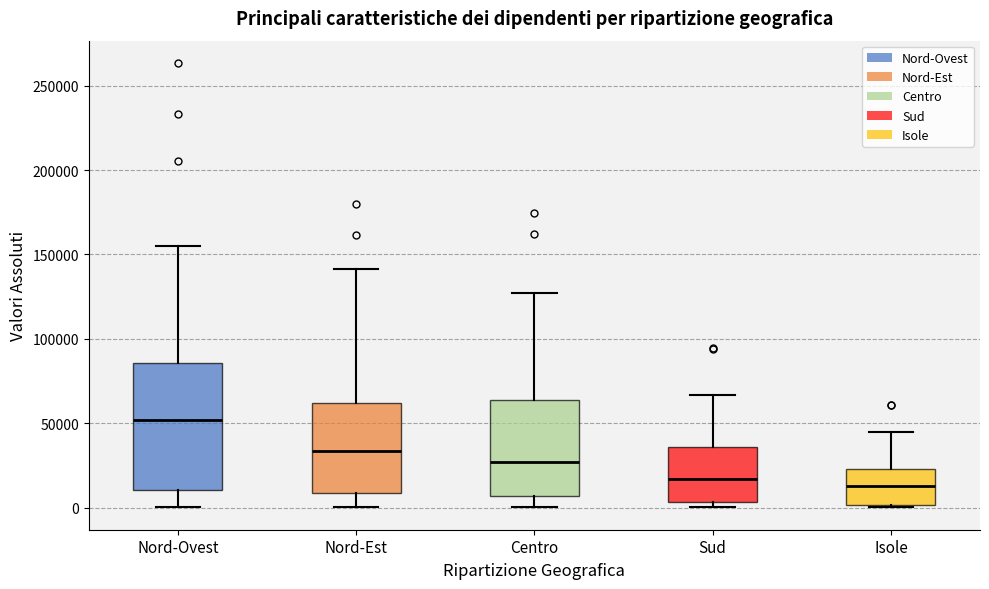

Reading left to right, transcribe this box plot: for each box, give where its median line is, the range the box spans, and where its two whiskers end, as read against the y-axis. The values are not printed on the chart, so give them approximately, as read against the axis.

Nord-Ovest: median 50000, box 10000 to 85000, whiskers 0 to 155000
Nord-Est: median 35000, box 10000 to 60000, whiskers 0 to 140000
Centro: median 25000, box 5000 to 65000, whiskers 0 to 125000
Sud: median 15000, box 5000 to 35000, whiskers 0 to 65000
Isole: median 15000, box 0 to 25000, whiskers 0 (just below the box's lower edge) to 45000